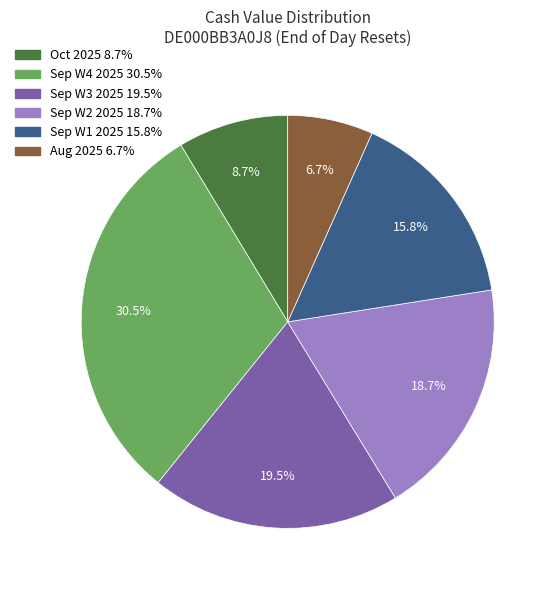

Is there any slice that represents more than half of the pie?

No